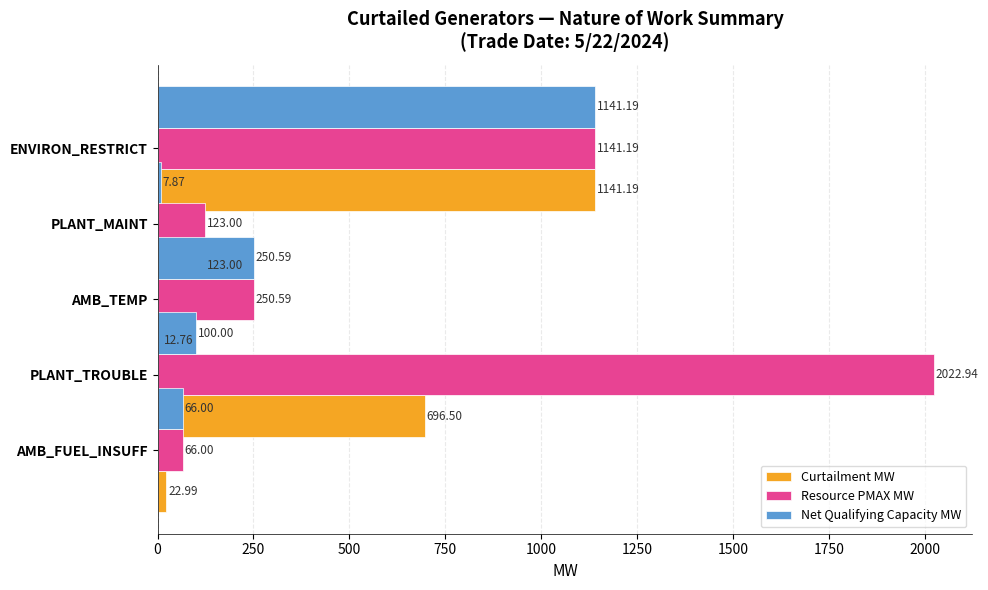

What is the smallest value displayed?

7.9